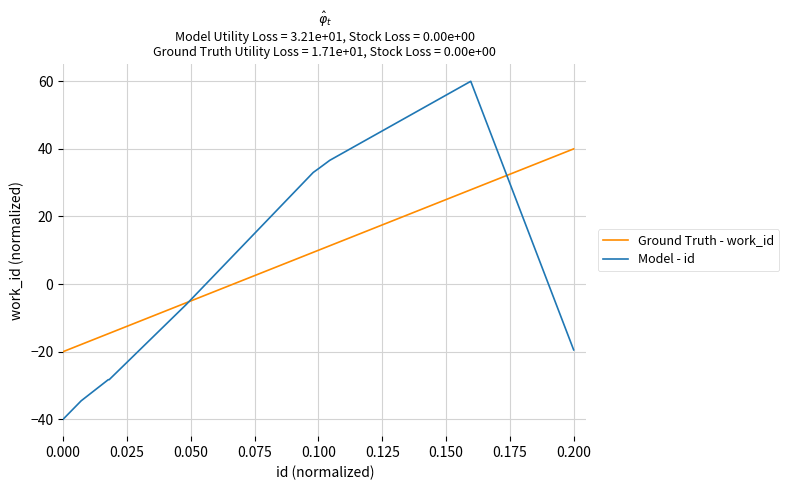

What is the lowest value of the Model - id series?

-40.0